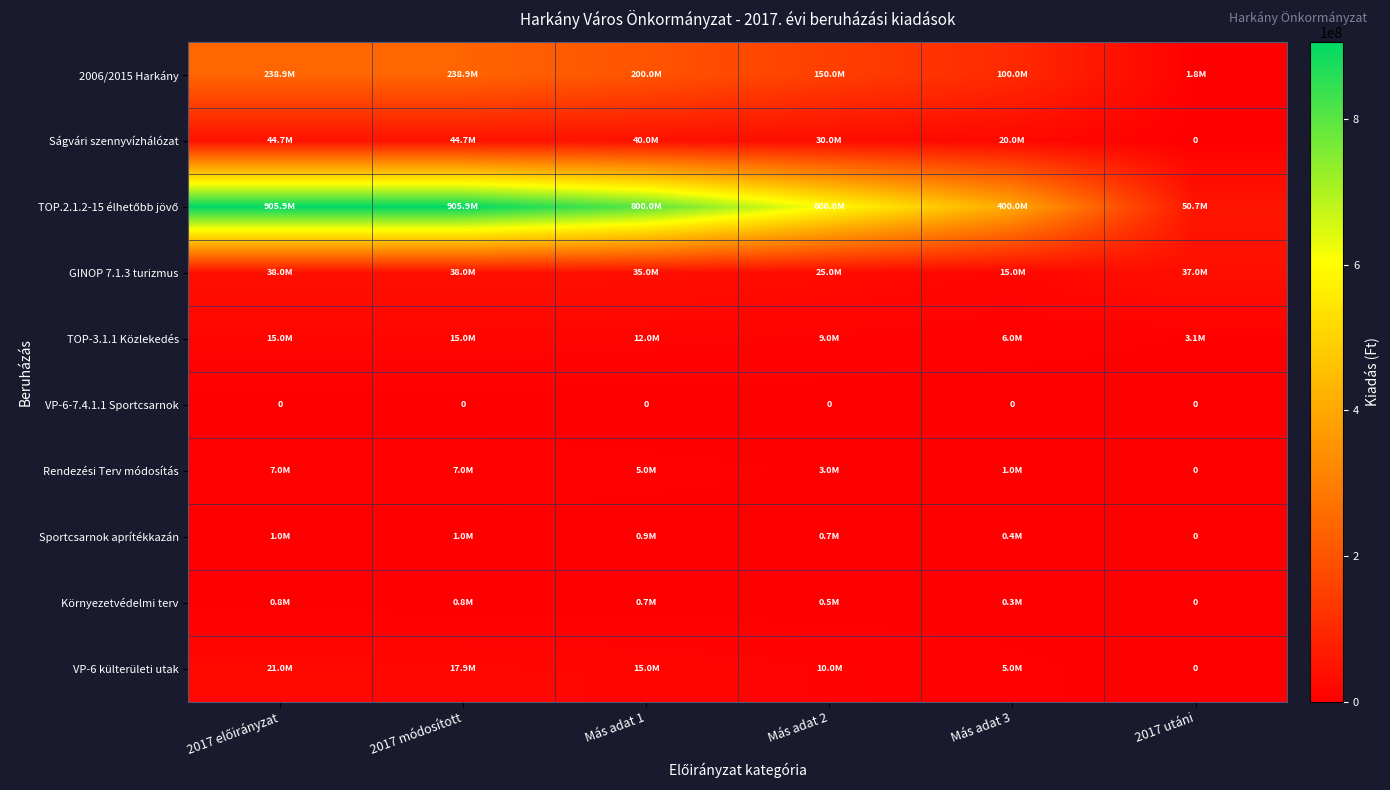

Is it true that VP-6-7.4.1.1 Sportcsarnok equals 0 at Más adat 3?

True